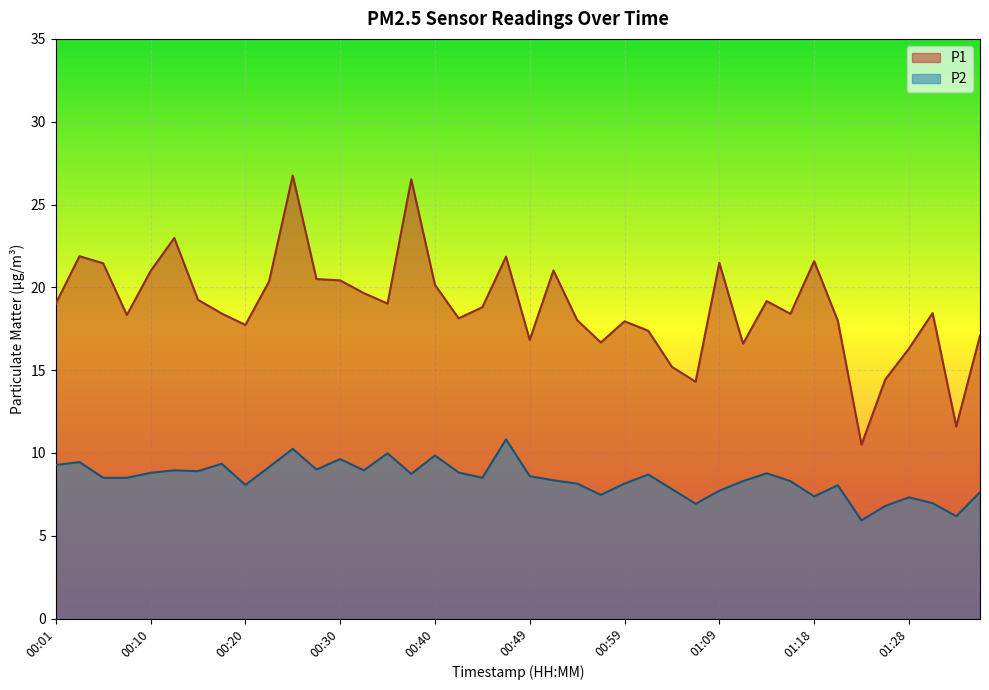

True or false: P1 has more than 1 points higher than both neighbors.

True